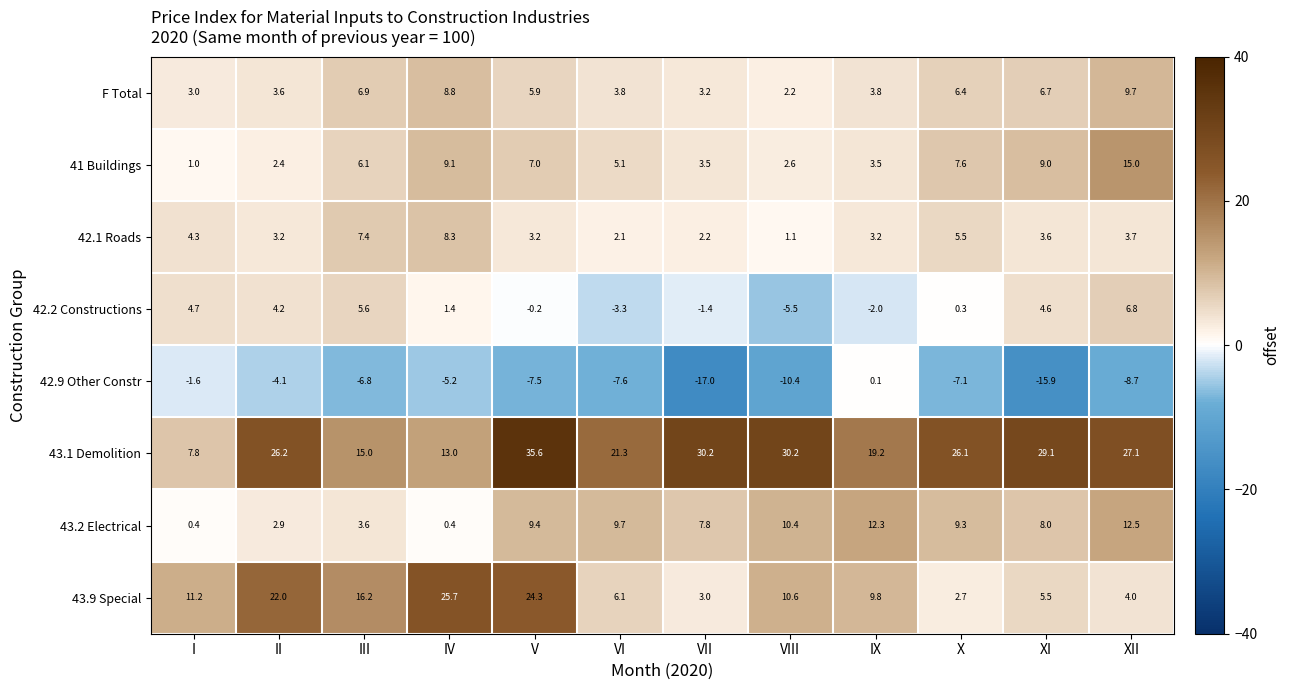

Count the number of categories in the chart.

12